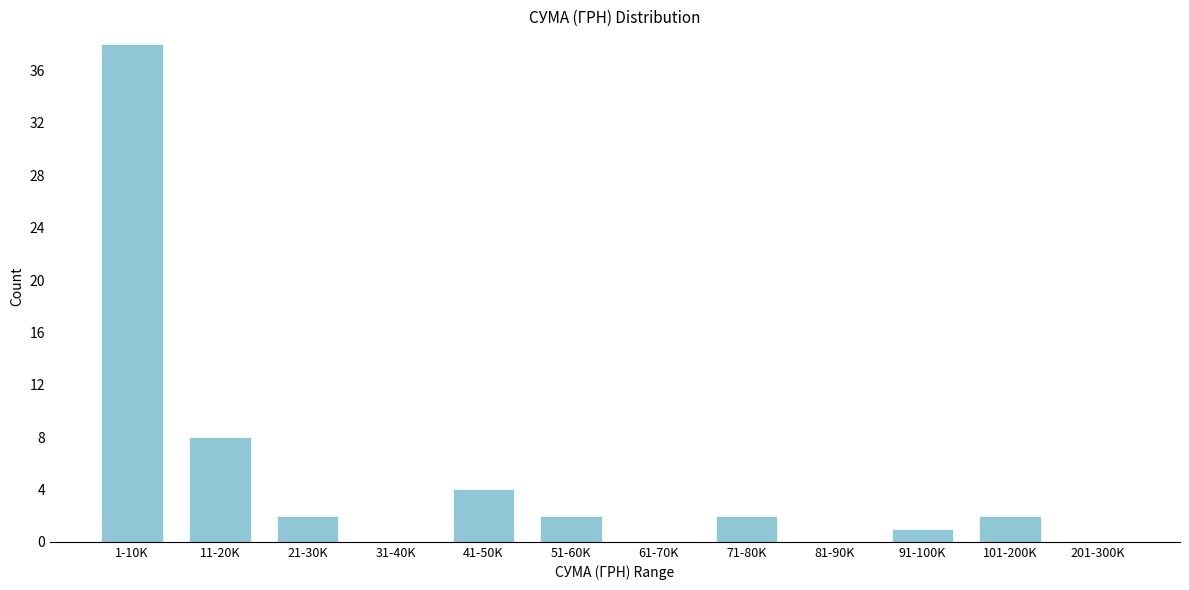

Reading left to right, extract all data points from this chart.

1-10K=38	11-20K=8	21-30K=2	31-40K=0	41-50K=4	51-60K=2	61-70K=0	71-80K=2	81-90K=0	91-100K=1	101-200K=2	201-300K=0